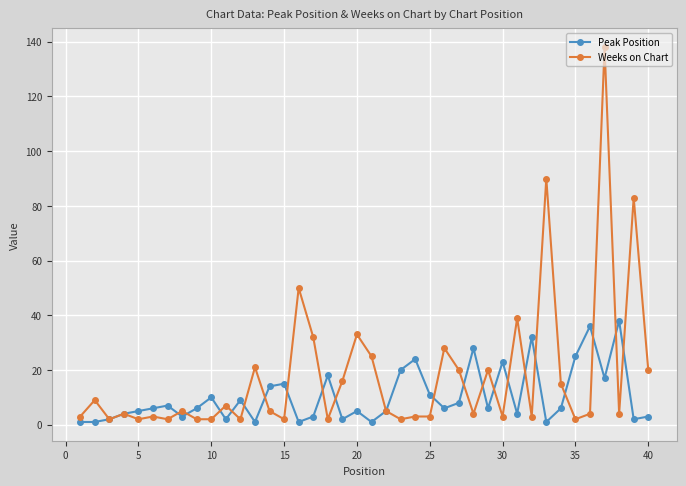

At how many categories does at least one series exceed 67?

3